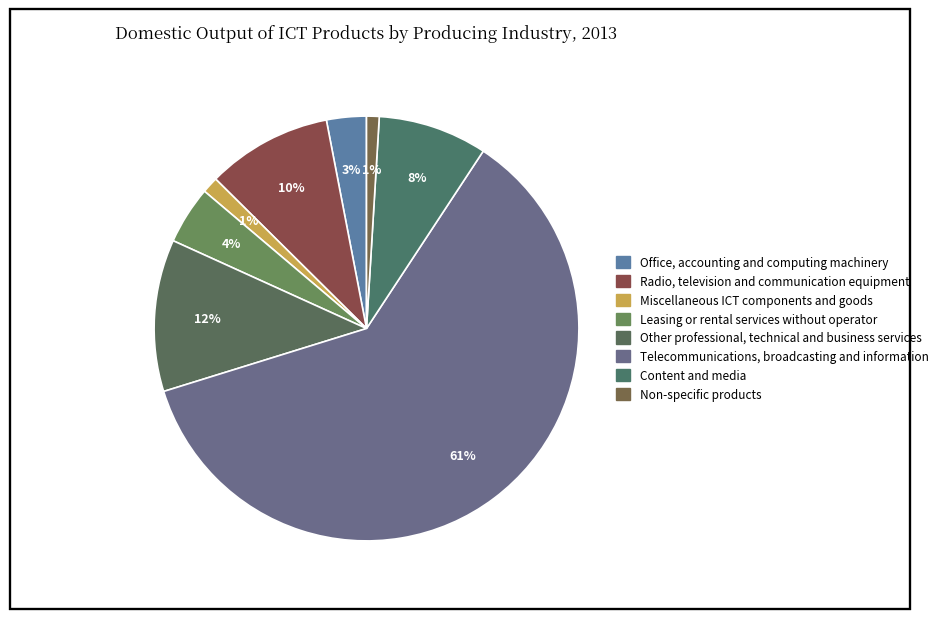

Count the number of slices in the pie.

8